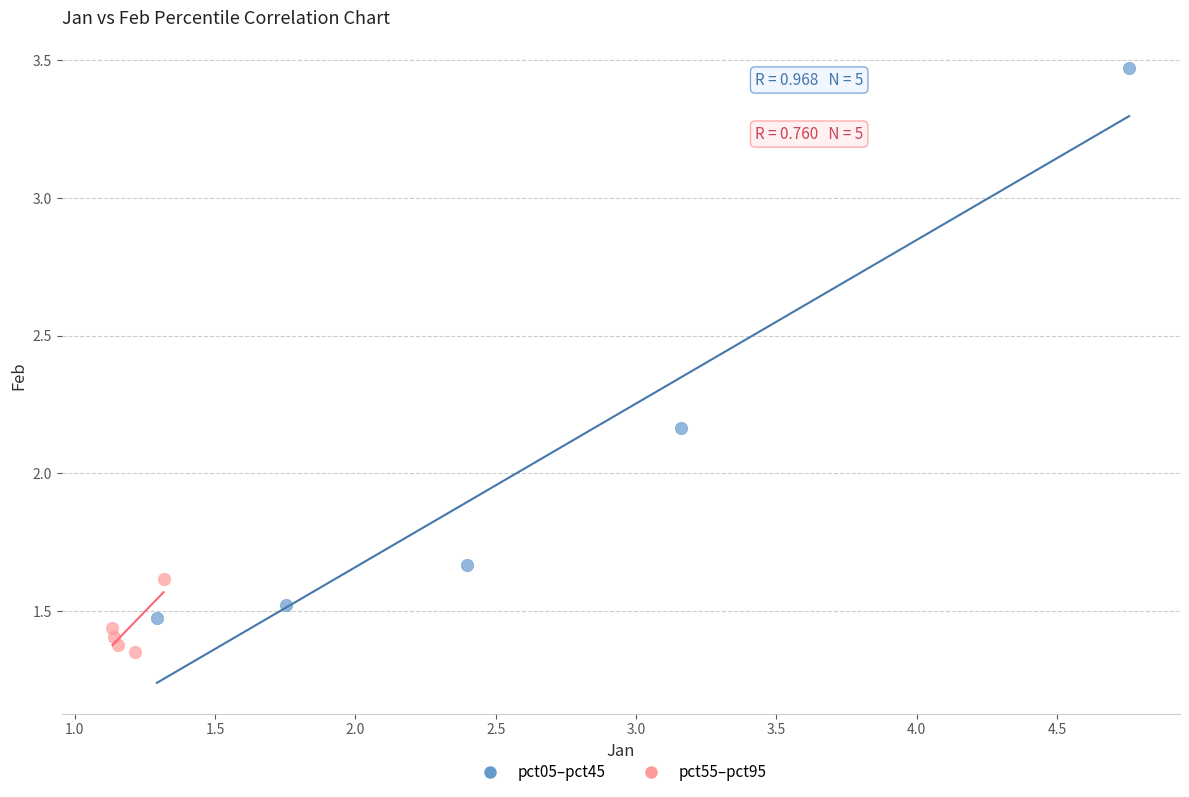

Which series contains the highest Y value?

pct05–pct45